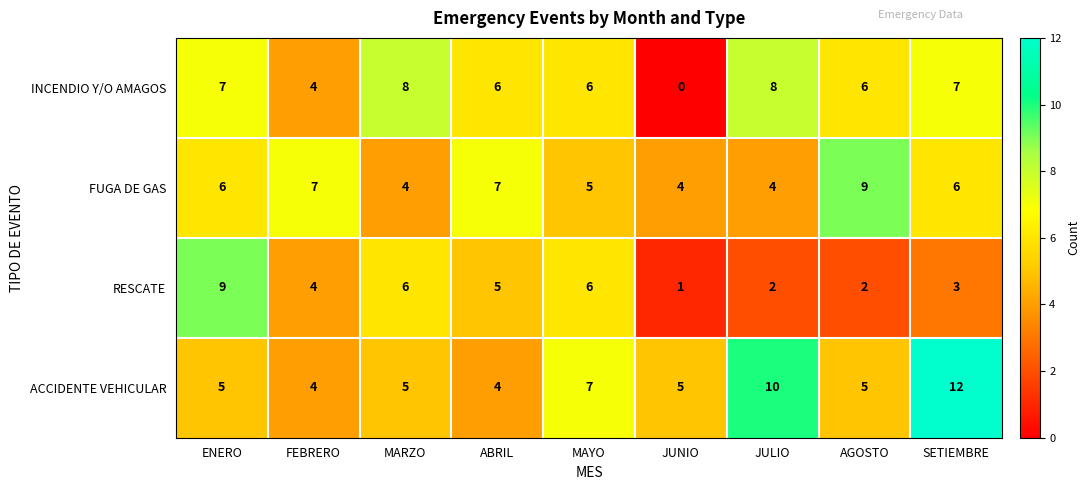

The value of ACCIDENTE VEHICULAR at SETIEMBRE is 3. True or false?

False